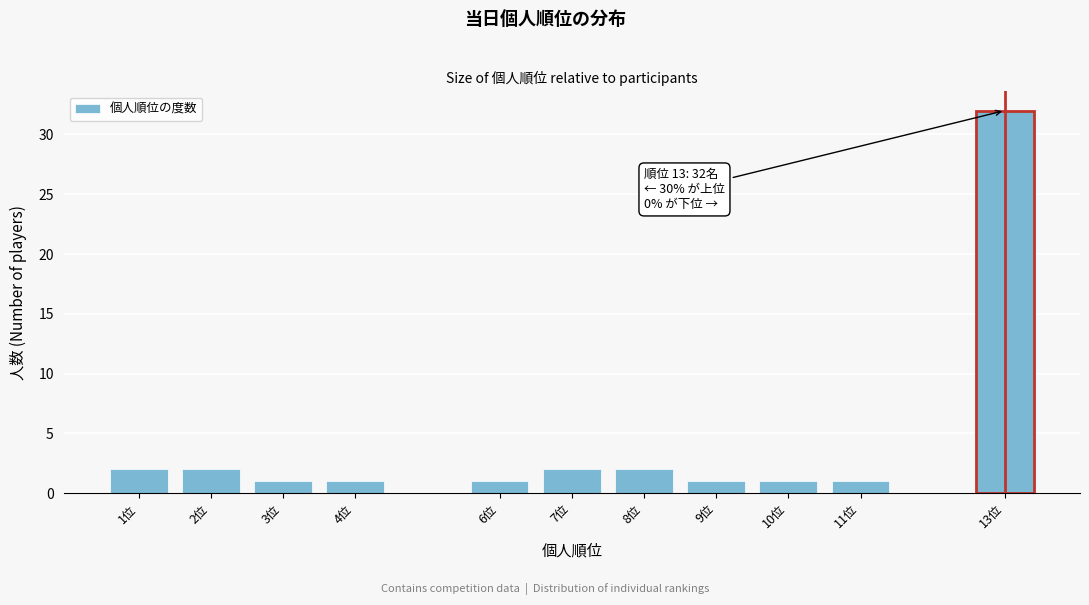

Reading left to right, what are all the values shown in this chart?

1位=2	2位=2	3位=1	4位=1	6位=1	7位=2	8位=2	9位=1	10位=1	11位=1	13位=32